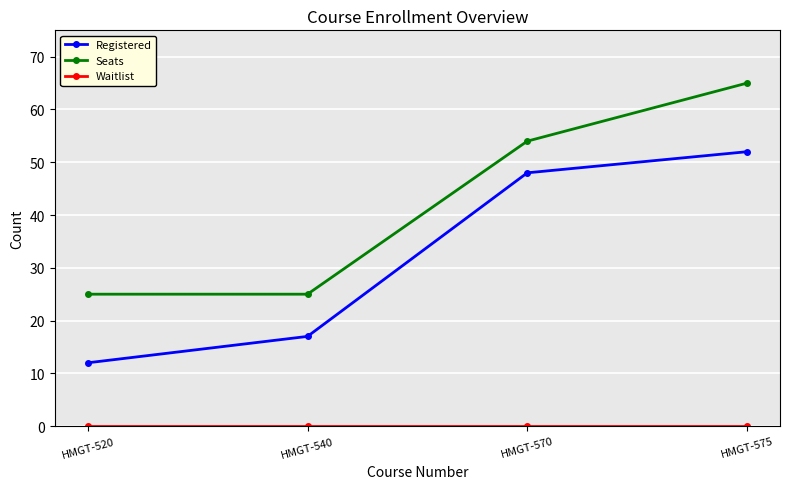

The Seats series shows 77 at HMGT-570. True or false?

False